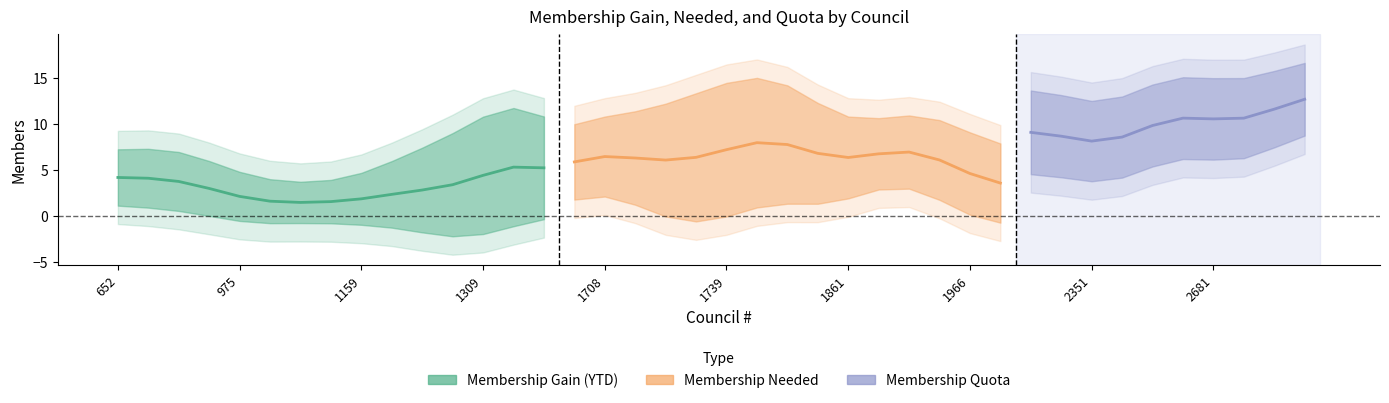

Count the number of categories in the chart.

40